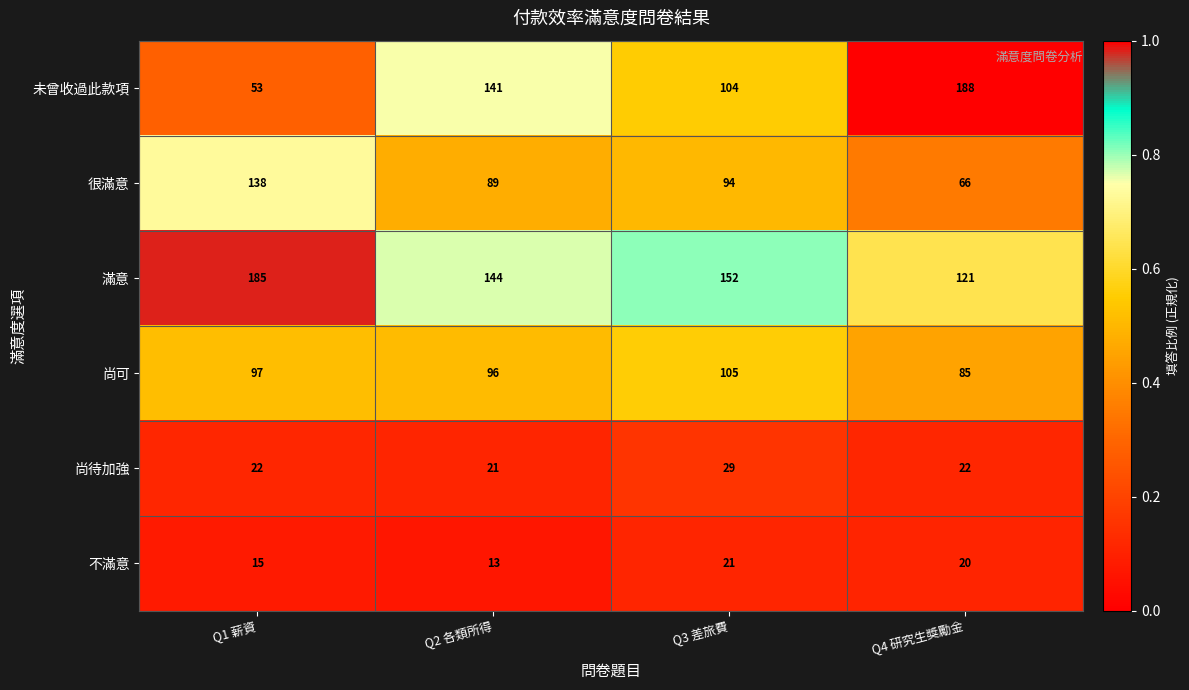

Between Q2 各類所得 and Q4 研究生獎勵金, which series saw the biggest shift?

未曾收過此款項